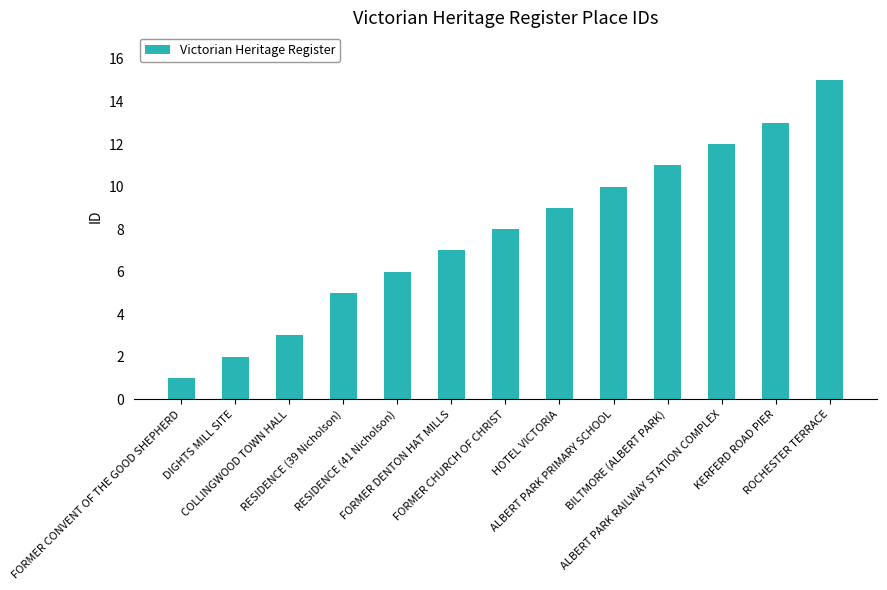

What position from the left is BILTMORE (ALBERT PARK)?

10